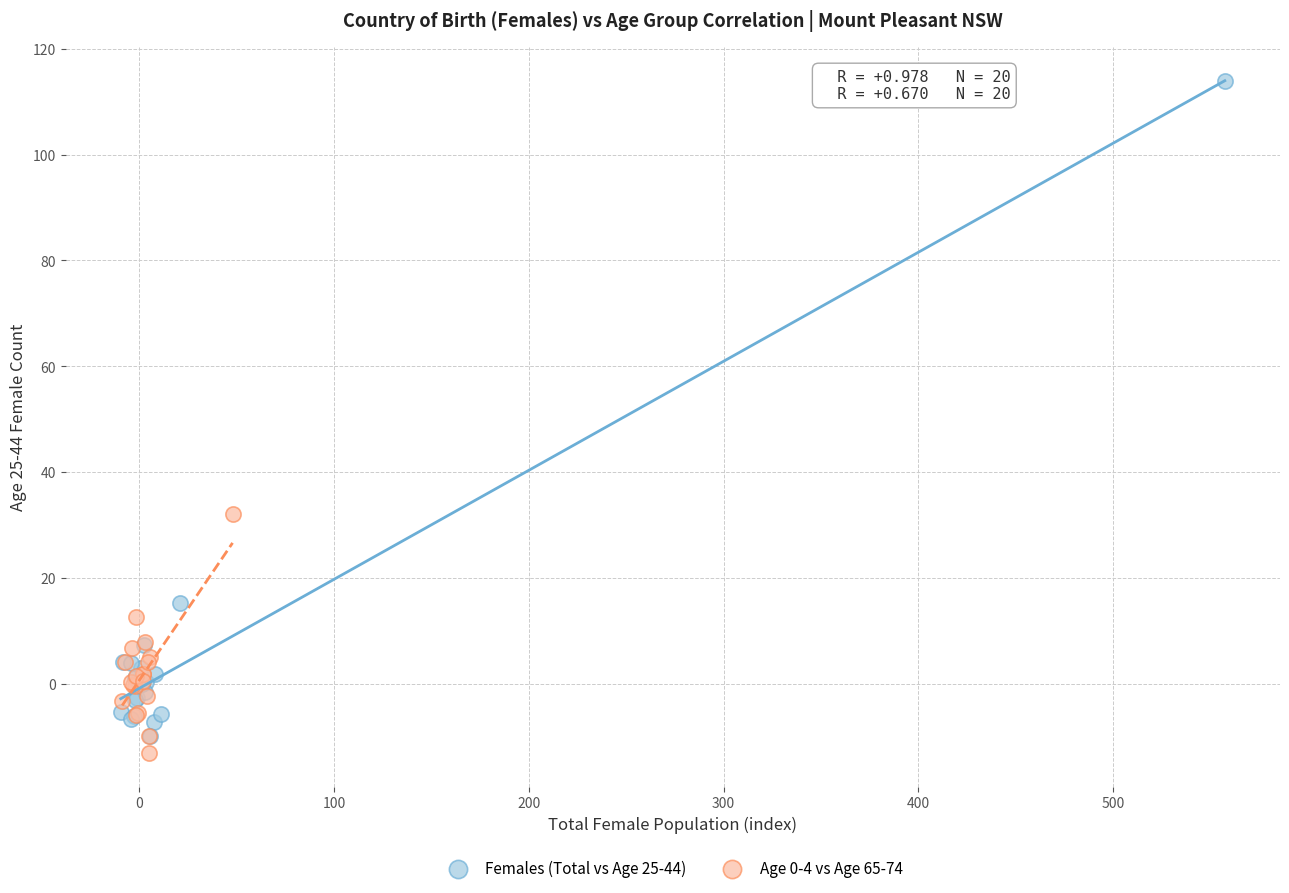

Which series contains the highest Y value?

Females (Total vs Age 25-44)